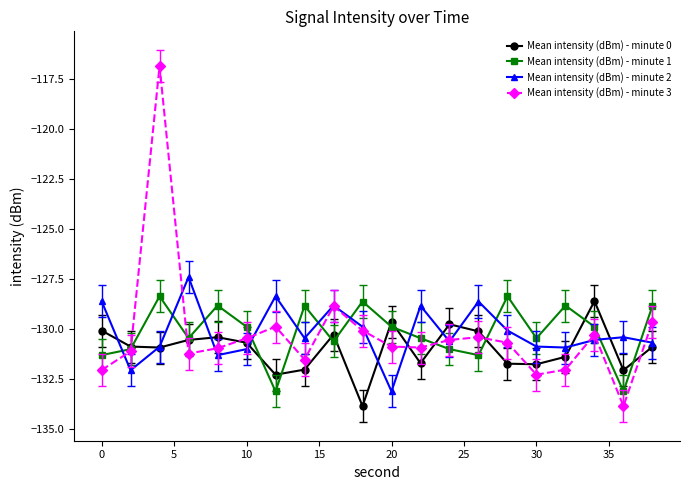

How many categories are shown in the chart?

20